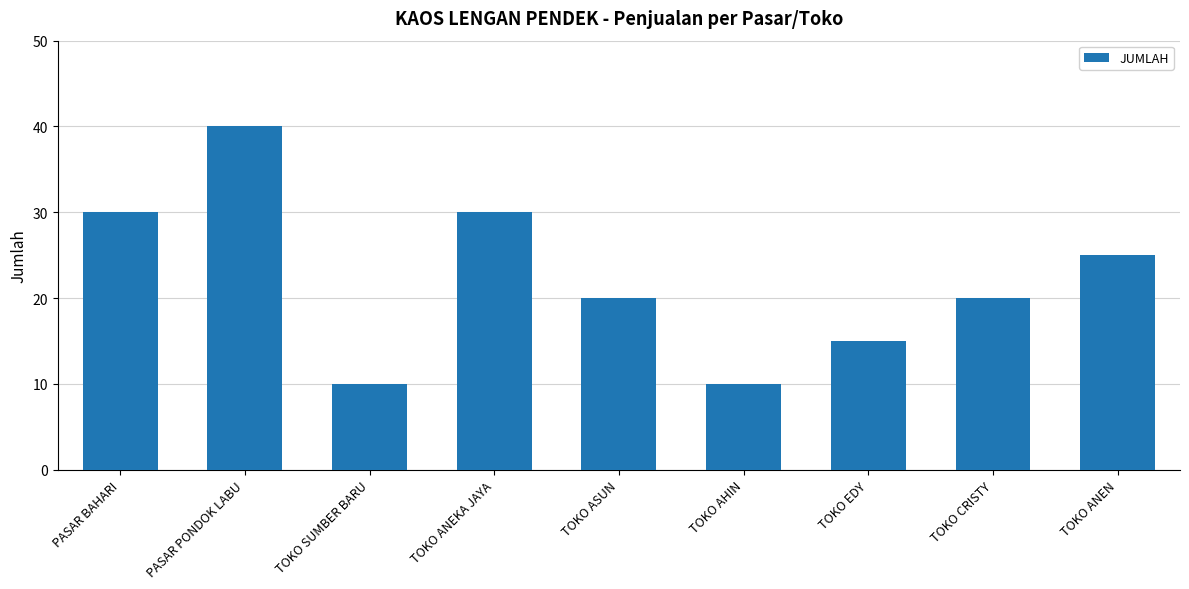

Is it true that the value at TOKO ANEN is 8?

False